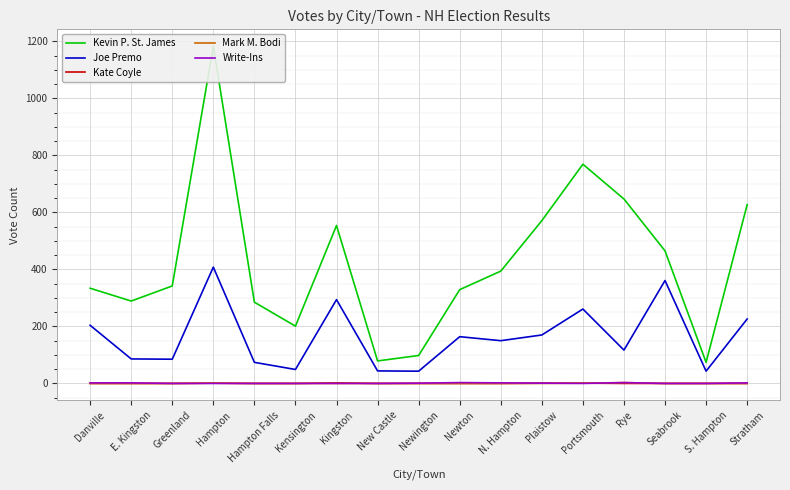

How many interior local valleys does the Kevin P. St. James series have?

4